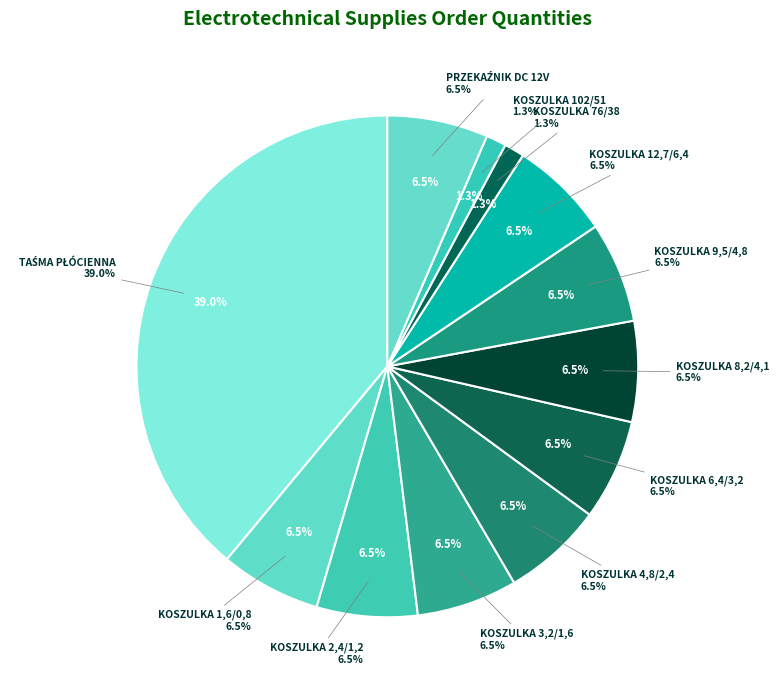

Is there any slice that represents more than half of the pie?

No